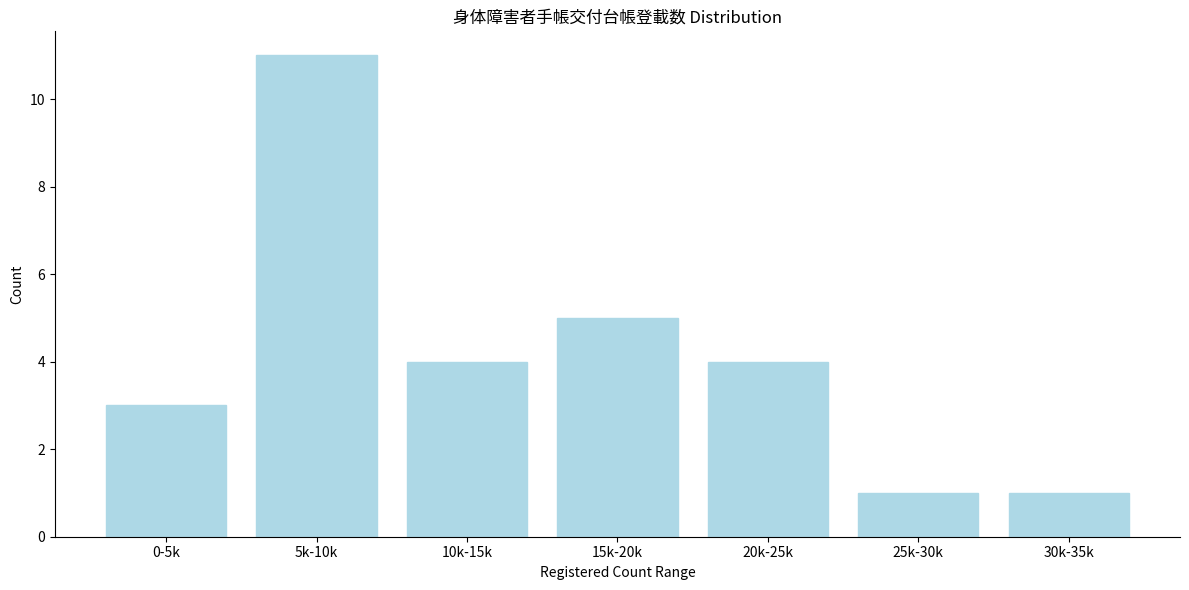

Reading left to right, what are all the values shown in this chart?

3	11	4	5	4	1	1